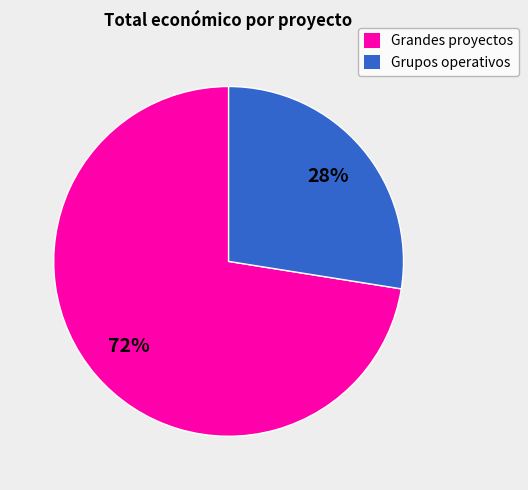

Is the sum of Grupos operativos and Grandes proyectos greater than half?

Yes